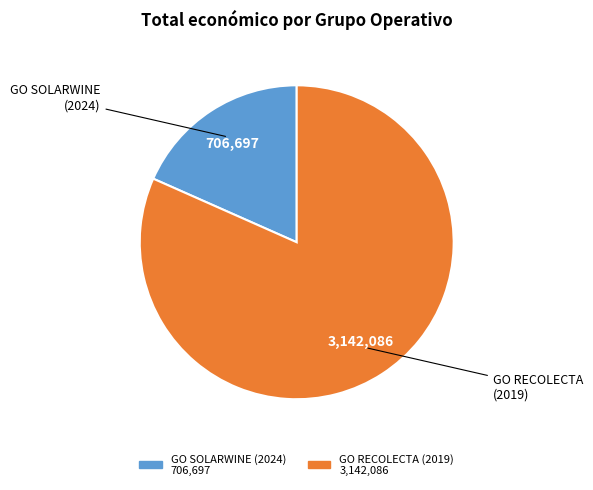

Which category has the smallest portion of the pie?

GO SOLARWINE (2024)